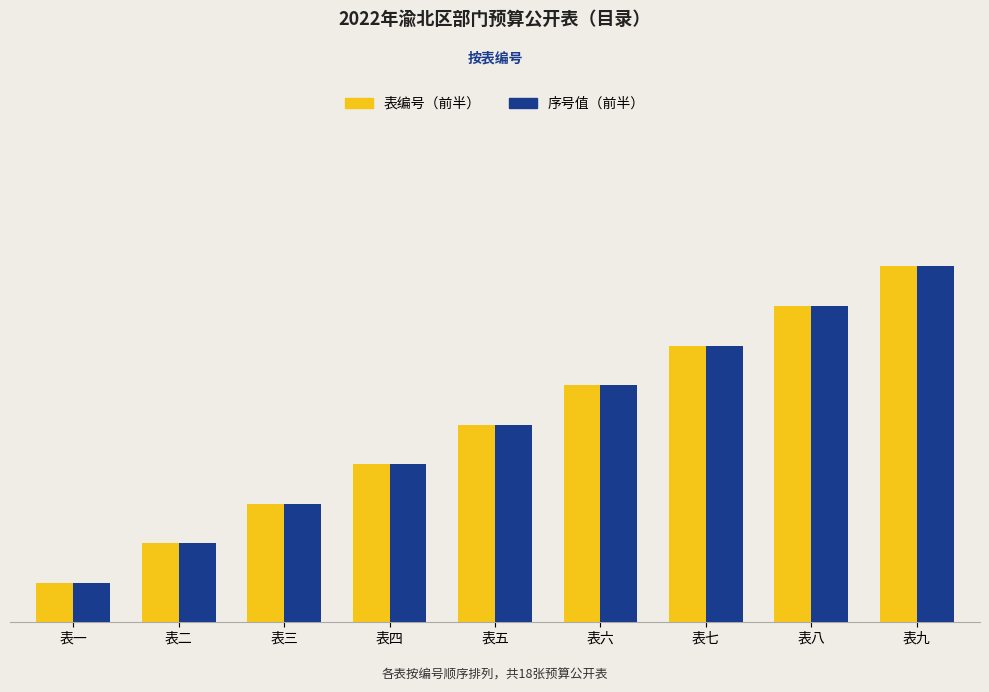

Is it true that 序号值（前半） equals 7 at 表七?

True